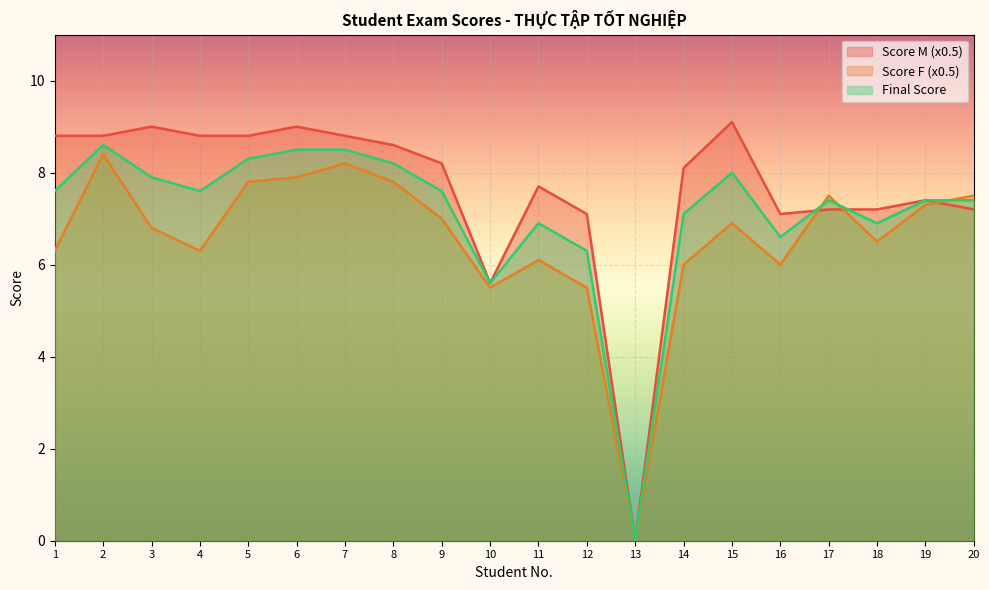

Where is the first local maximum for Score F (x0.5)?

2